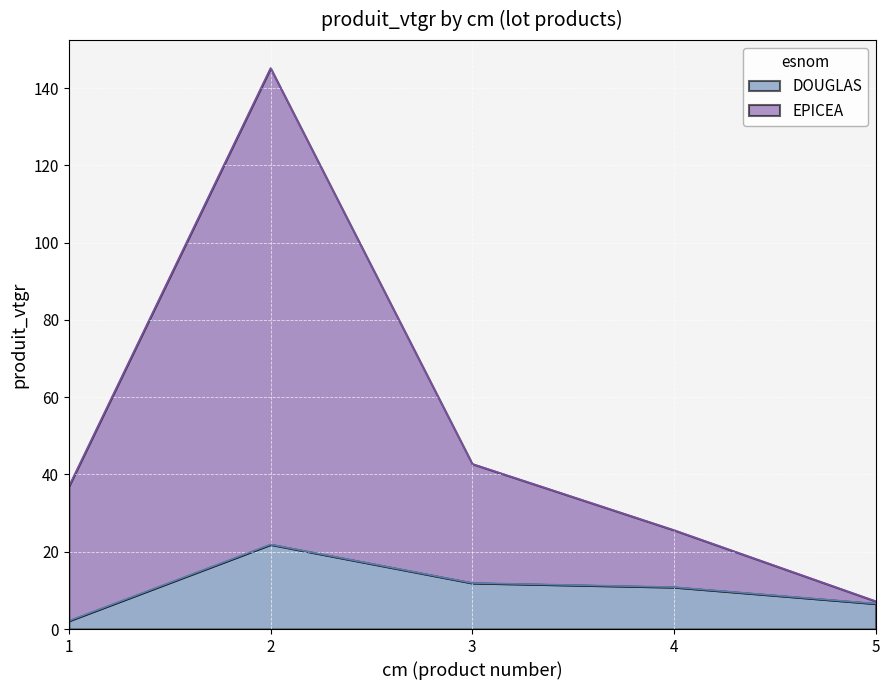

At which category does EPICEA reach its first local peak?

2